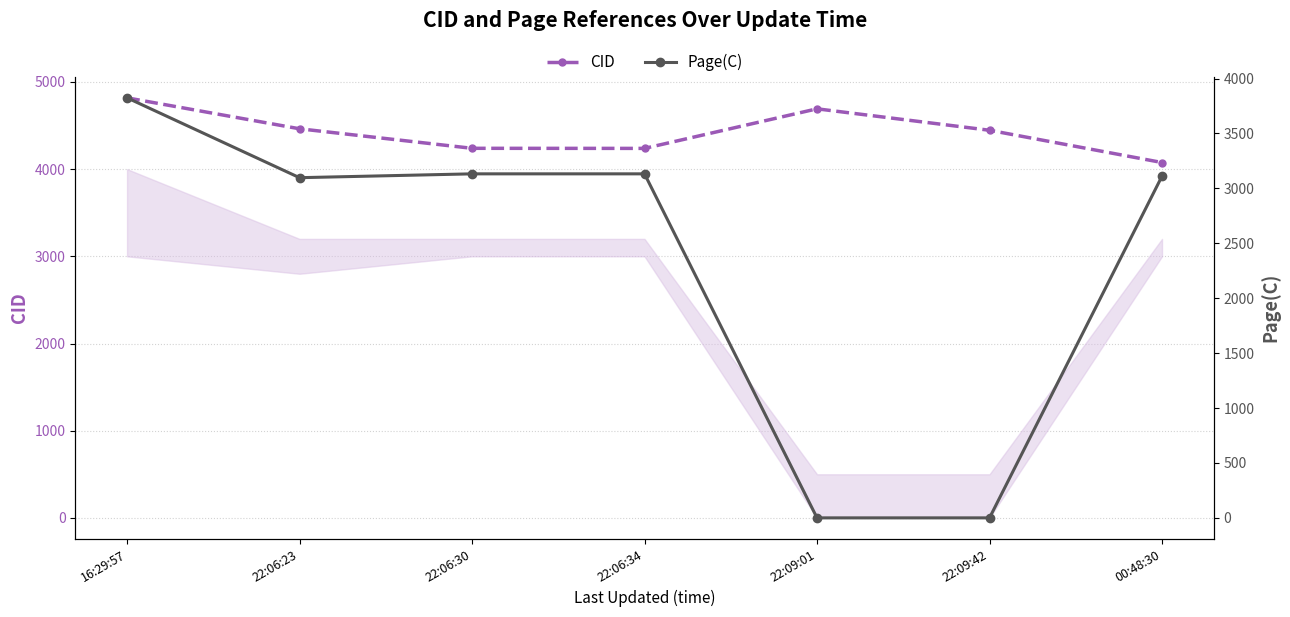

Which category has the highest value across all series?

16:29:57